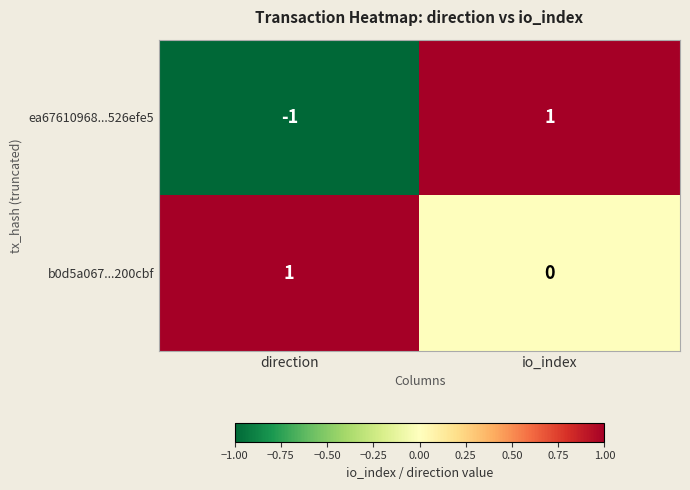

List the series in order of their overall mean, highest first.

b0d5a067...200cbf, ea67610968...526efe5